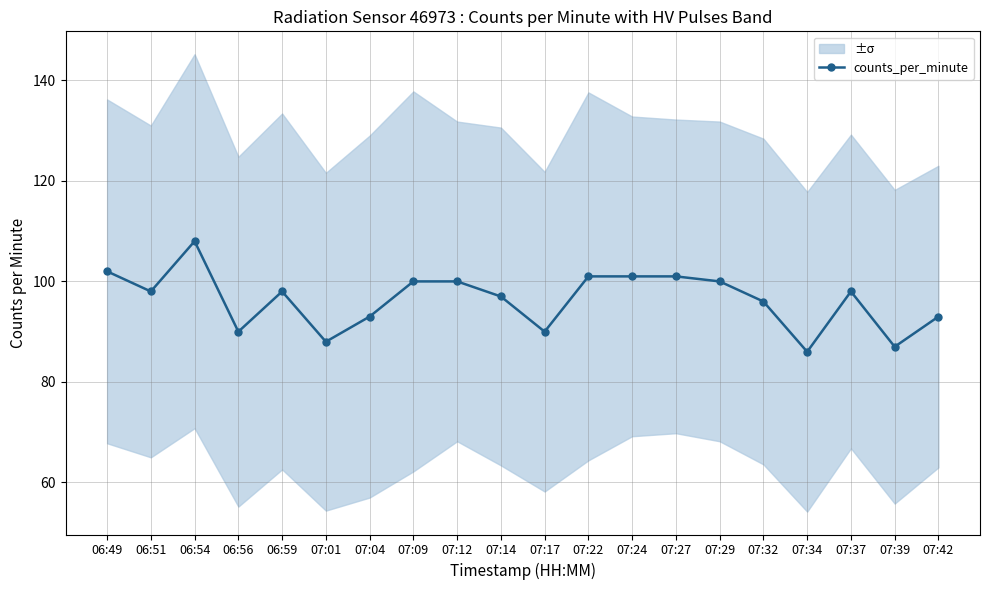

Reading left to right, list all the values displayed in this chart.

102	98	108	90	98	88	93	100	100	97	90	101	101	101	100	96	86	98	87	93